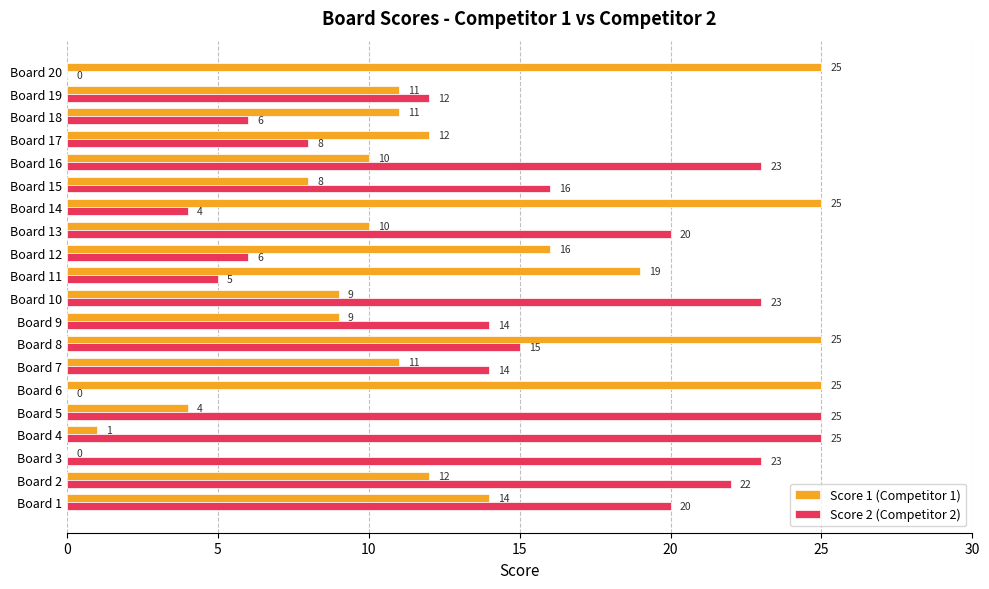

What are all the series names shown in the legend?

Score 1 (Competitor 1), Score 2 (Competitor 2)